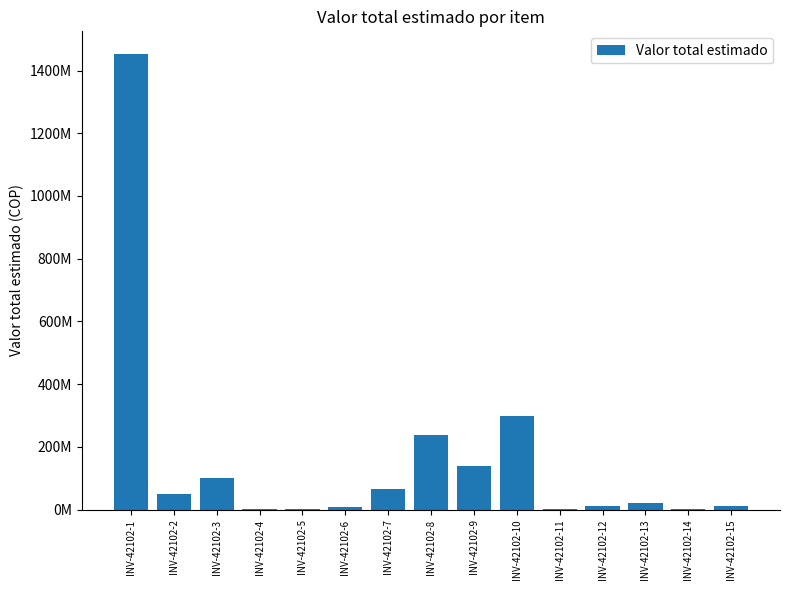

Where is the data nearest to the value 727177600?

INV-42102-10